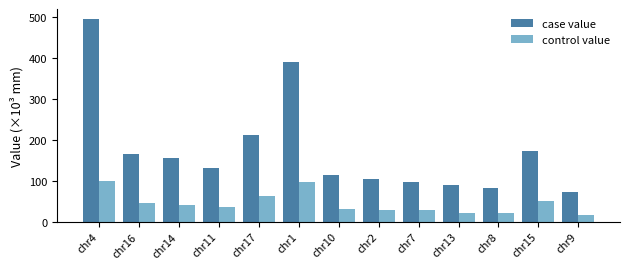

Which series has the largest total across all categories?

case value